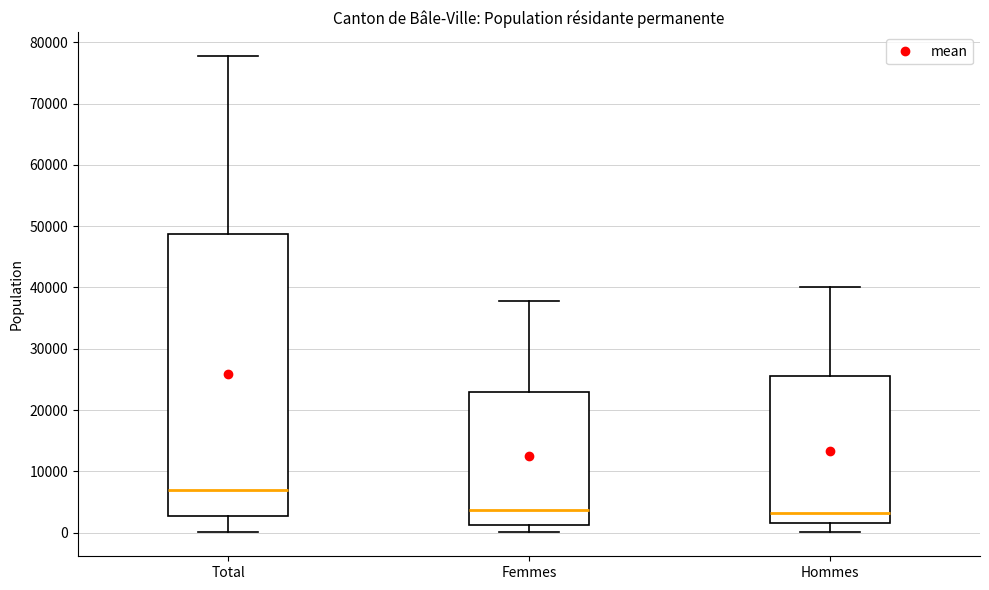

Reading left to right, read every box against the y-axis: the position of its median line, the range the box covers, and the ends of its whiskers. The values are not printed on the chart, so give them approximately, as read against the axis.

Total: median 7000, box 3000 to 49000, whiskers 0 to 78000
Femmes: median 4000, box 1000 to 23000, whiskers 0 to 38000
Hommes: median 3000, box 2000 to 26000, whiskers 0 to 40000